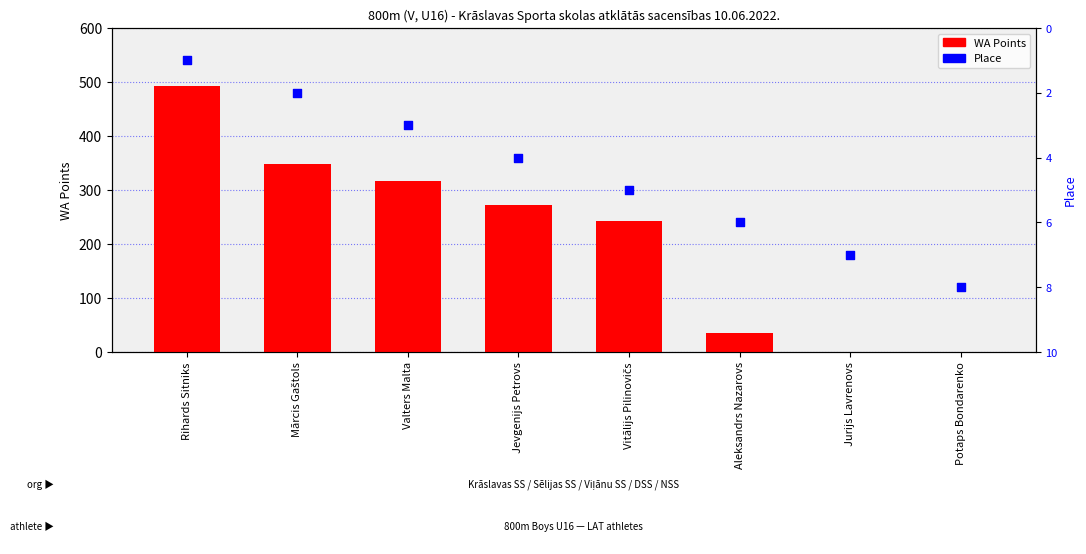

What is the total value across all series at Jevgenijs Petrovs?

277